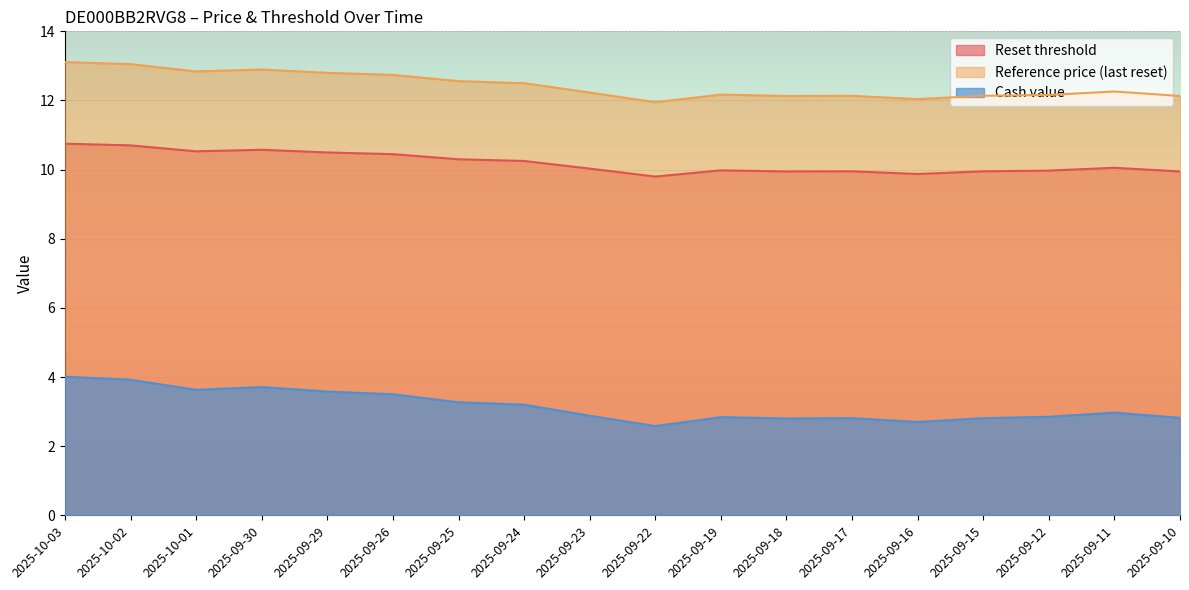

True or false: Cash value has a value of 4.3 at 2025-09-18.

False